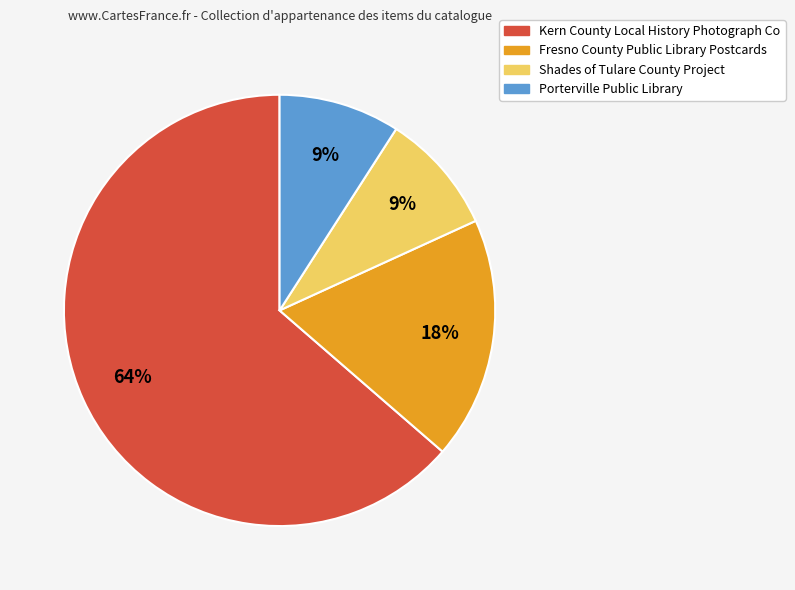

Between Fresno County Public Library Postcards and Porterville Public Library, which is larger?

Fresno County Public Library Postcards